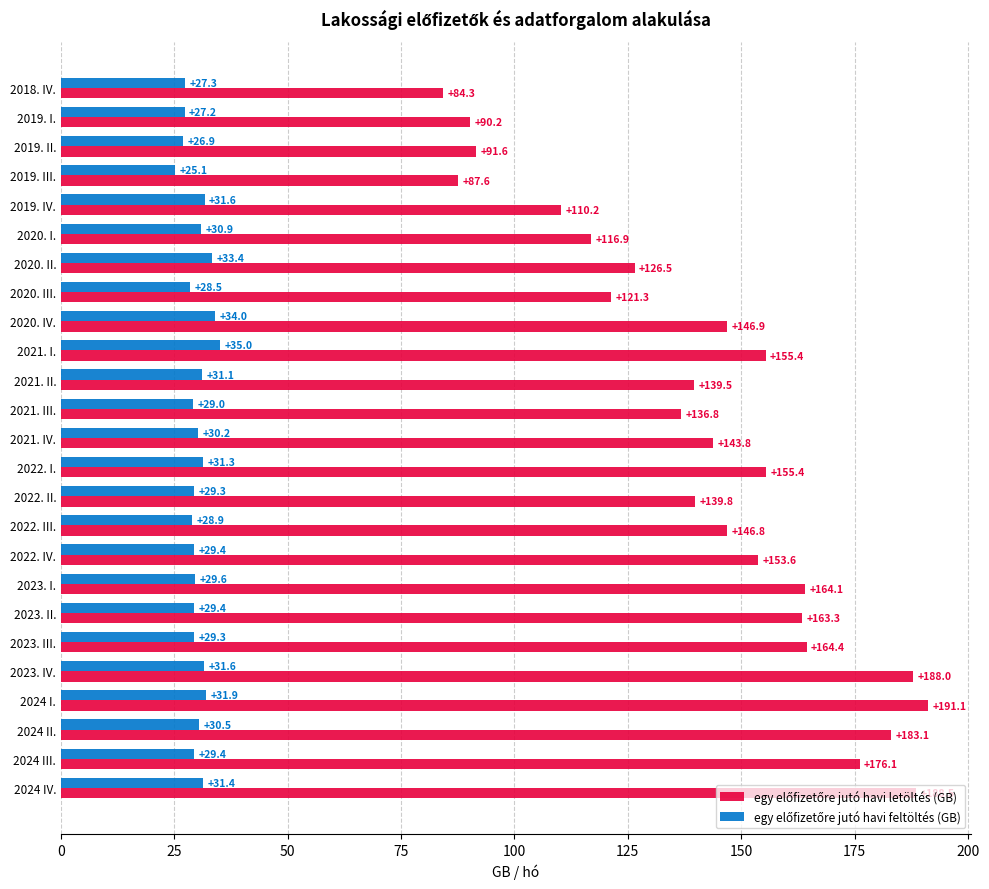

At which category does the chart reach its peak across all series?

2024 I.